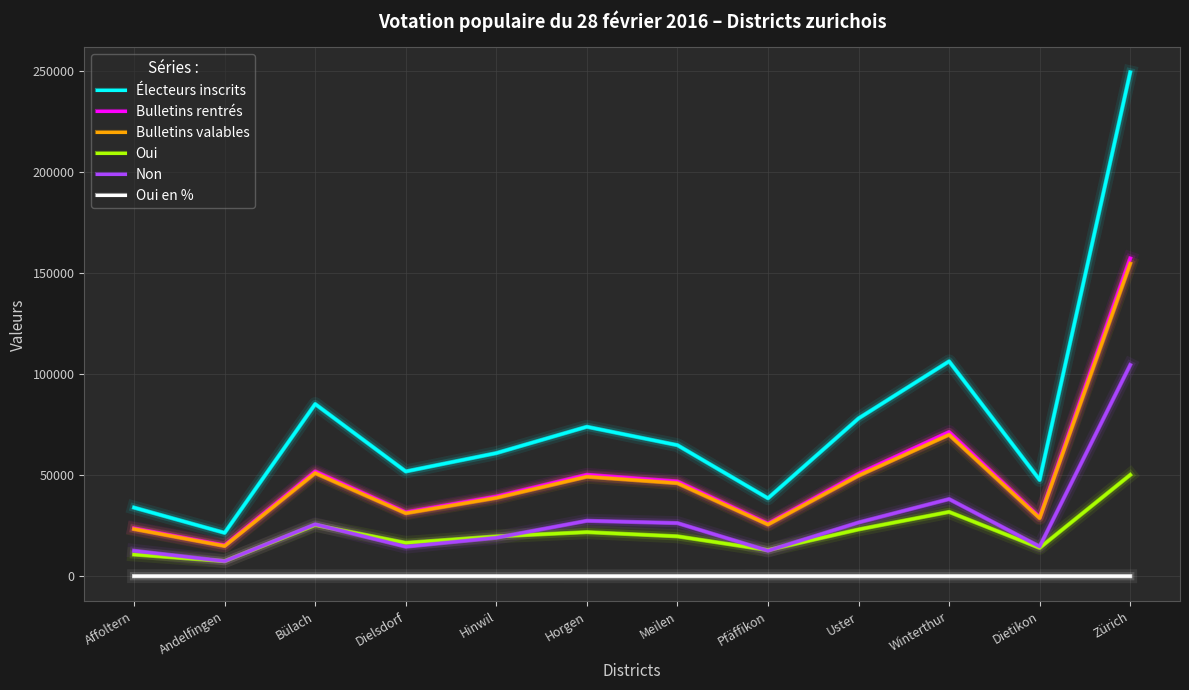

At which label is Bulletins valables closest to 84842?

Winterthur